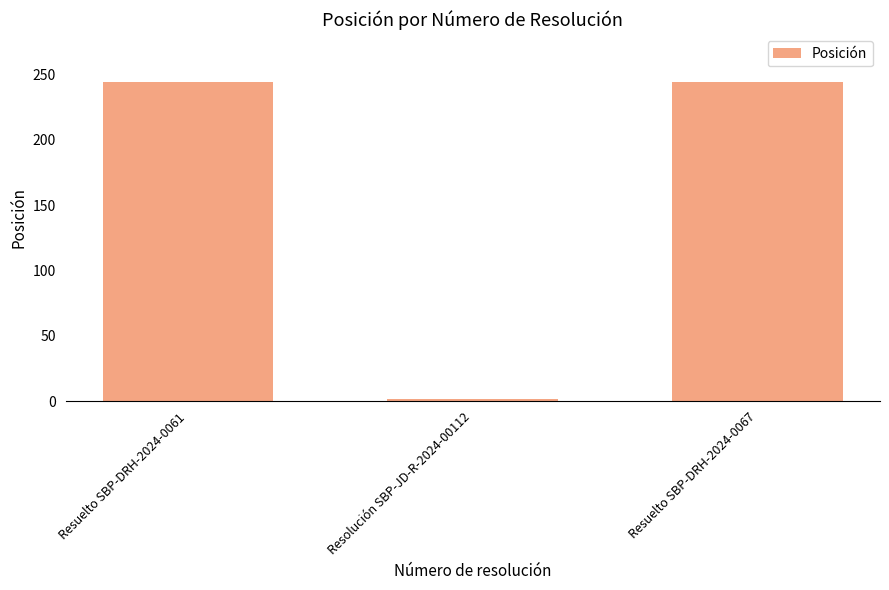

What is the change in value from Resuelto SBP-DRH-2024-0061 to Resolución SBP-JD-R-2024-00112?

-242